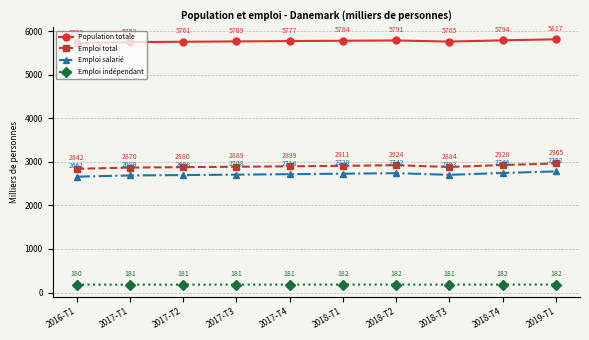

Which category has the lowest value in the Population totale series?

2016-T1